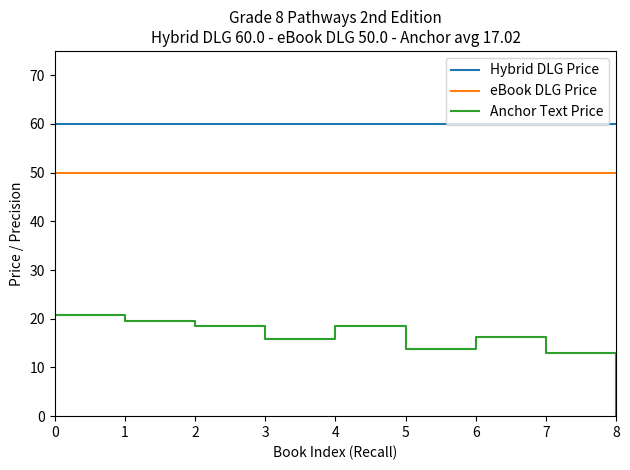

What is the total value across all series at 4?

128.5